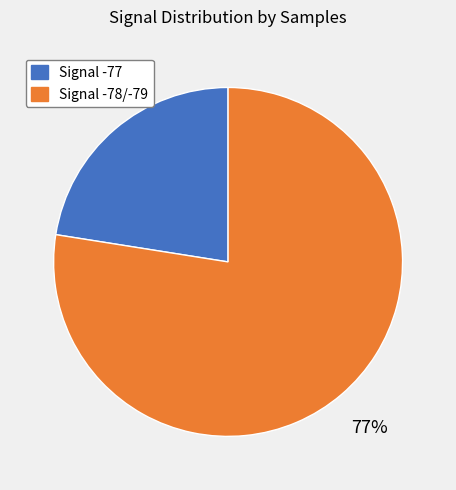

Does any single category account for the majority?

Yes